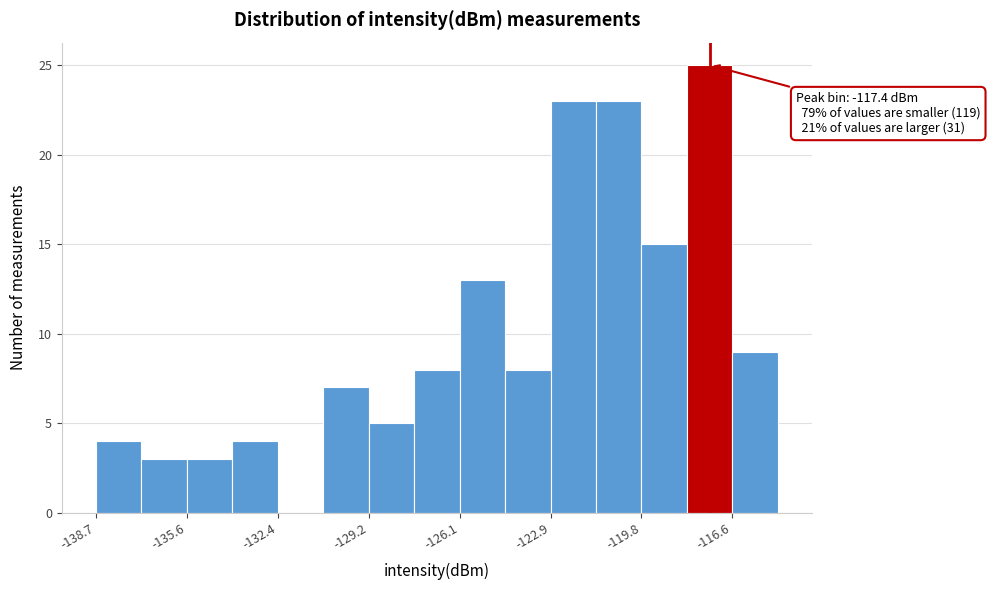

Read against the x-axis, roughly where is the centre of the tallest bar?

-117.5